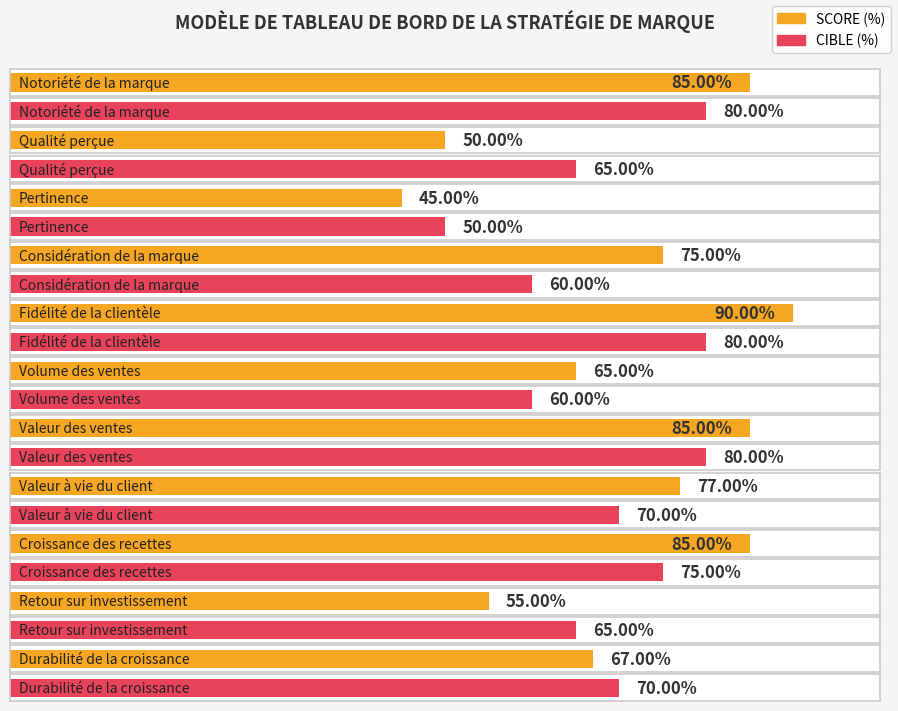

Rank the categories by CIBLE (%) value from lowest to highest.

Pertinence, Considération de la marque, Volume des ventes, Qualité perçue, Retour sur investissement, Valeur à vie du client, Durabilité de la croissance, Croissance des recettes, Notoriété de la marque, Fidélité de la clientèle, Valeur des ventes